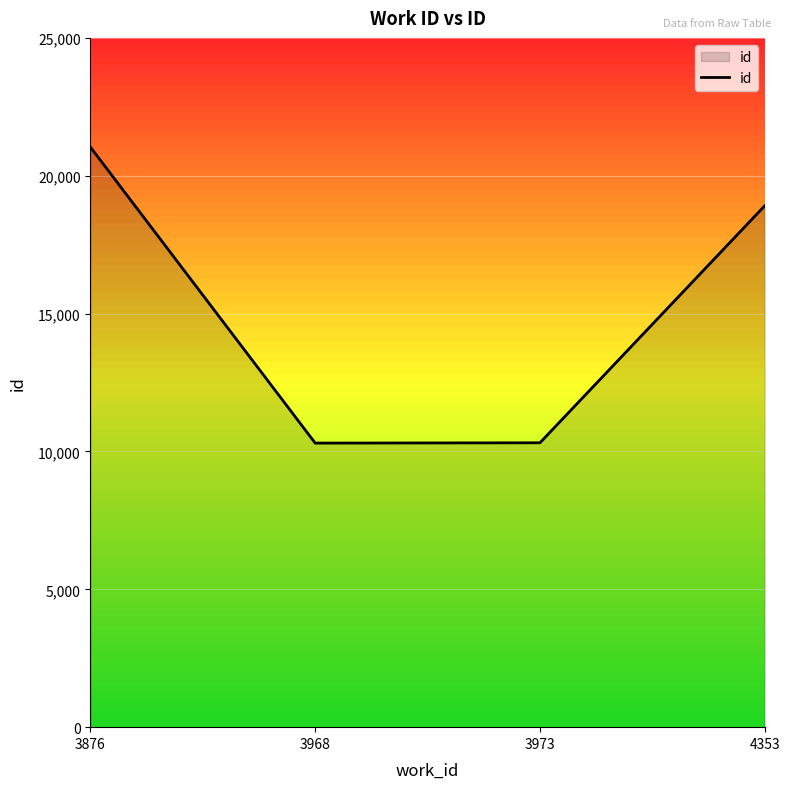

Which category has the highest value across all series?

3876